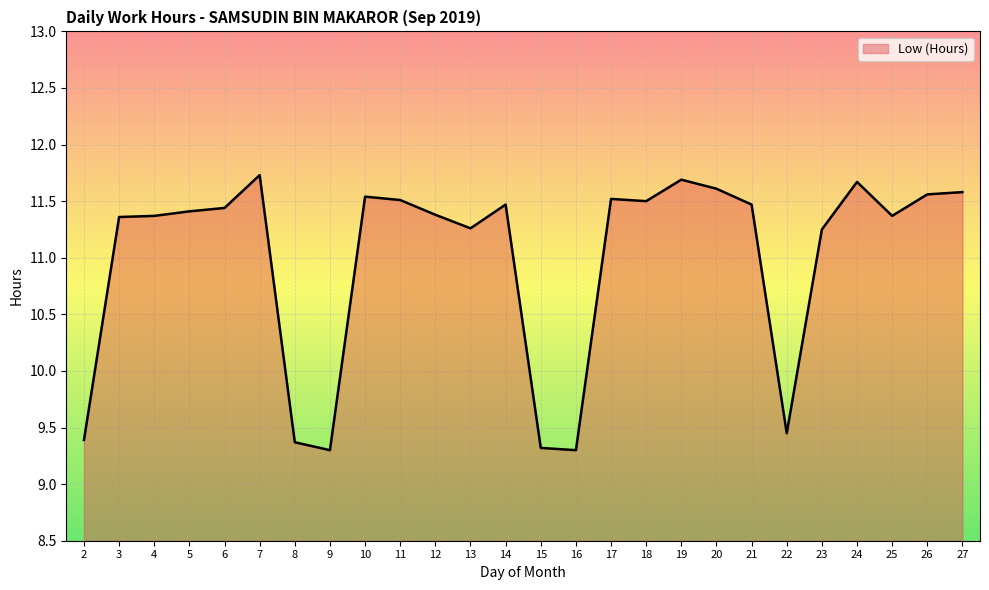

What is the maximum value shown in the chart?

11.7